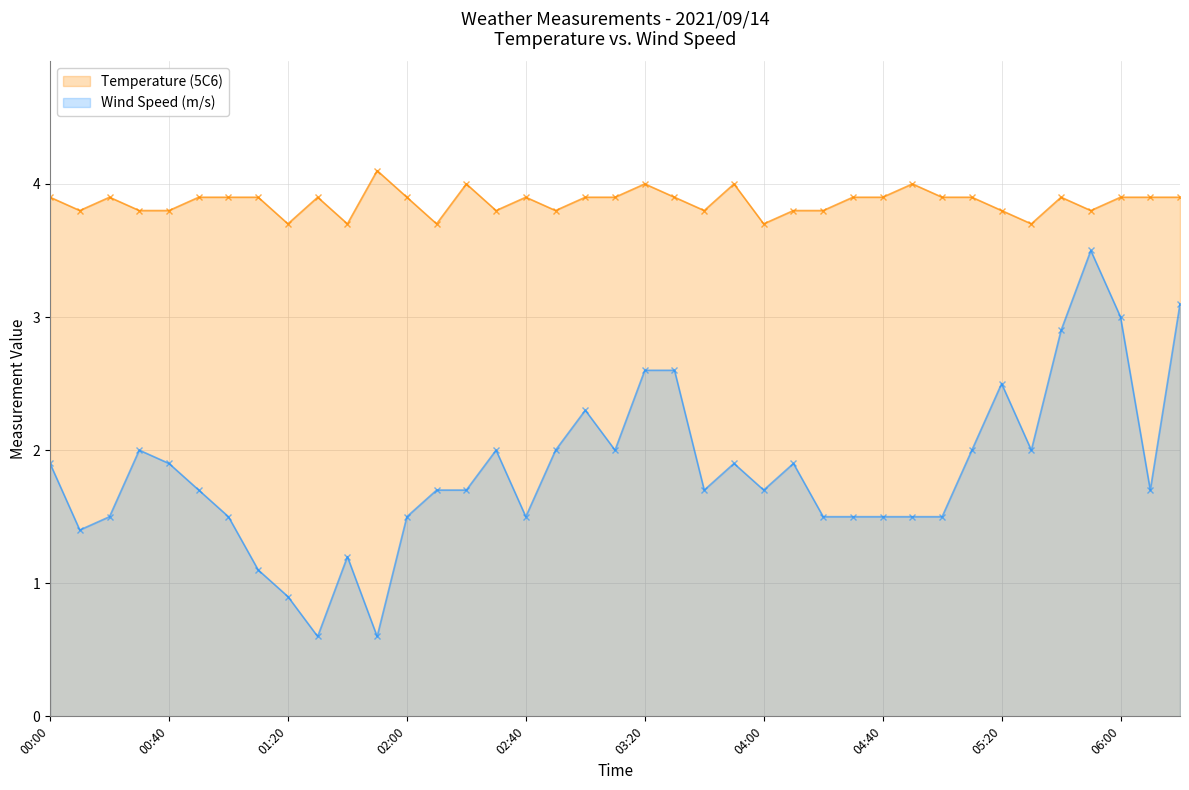

True or false: Wind Speed (m/s) and Temperature (5C6) intersect in this chart.

False